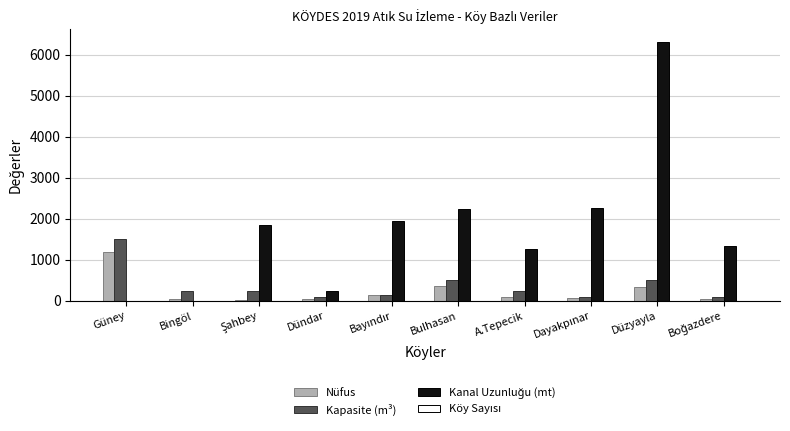

Which label corresponds to the largest value in the chart?

Düzyayla